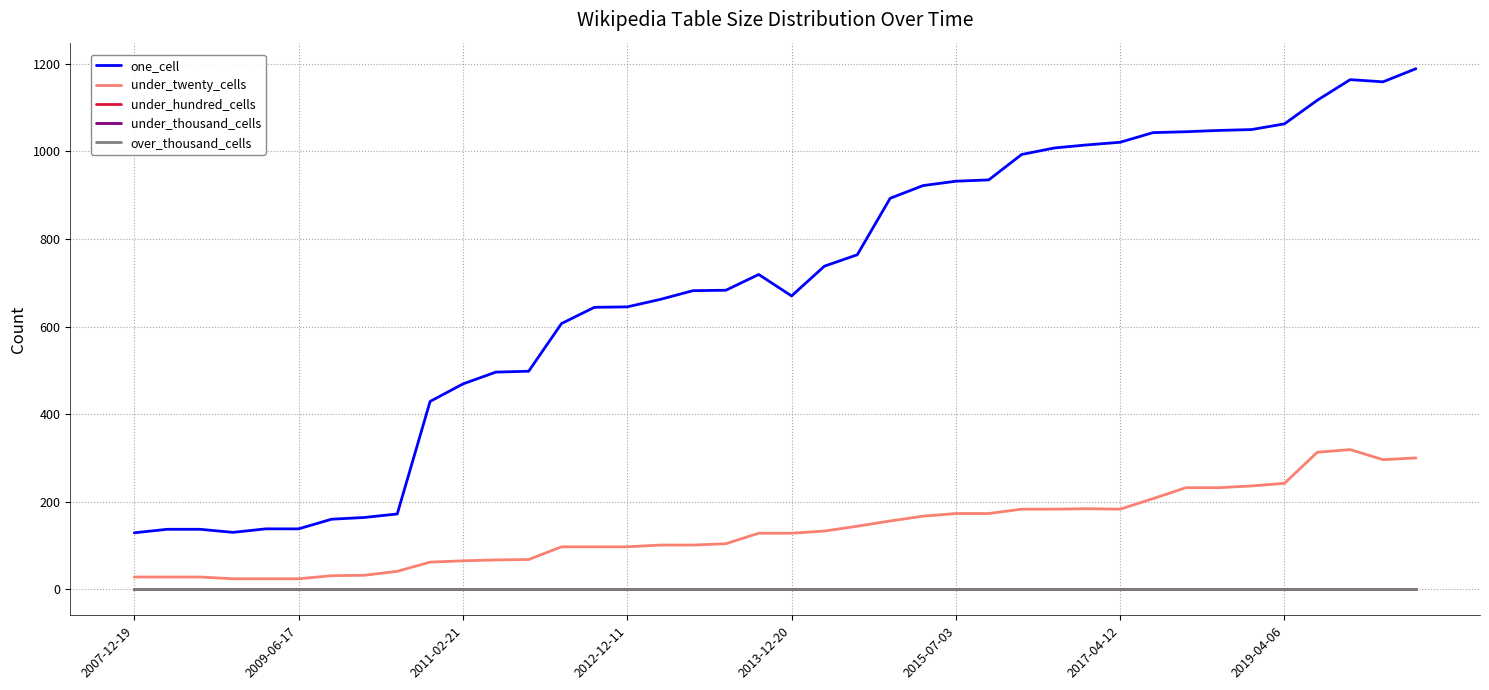

Which series has the largest total across all categories?

one_cell